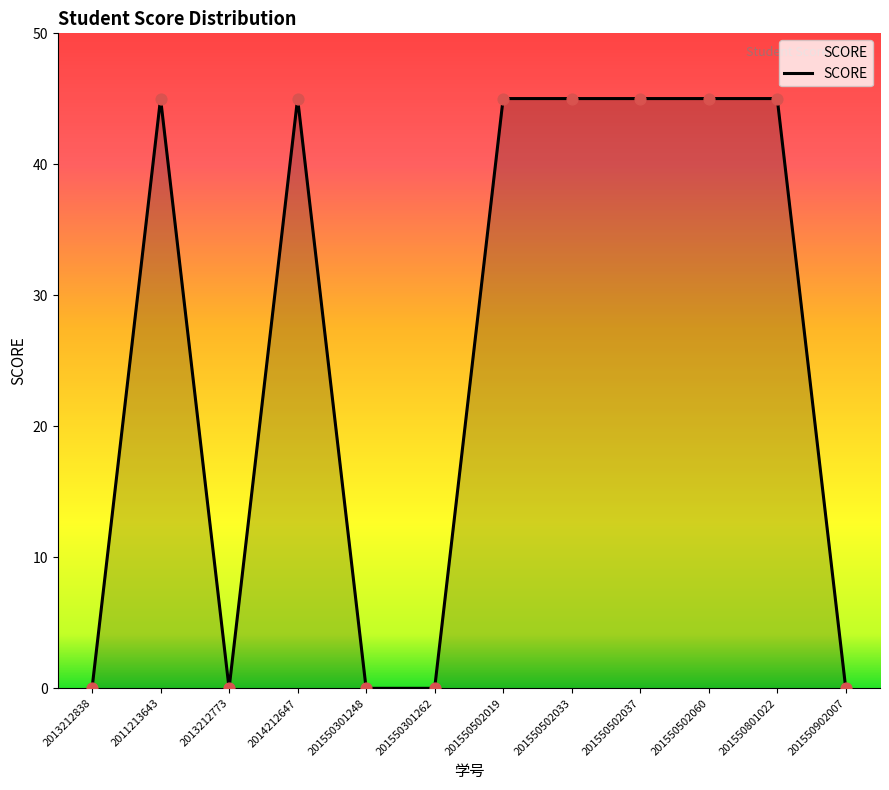

What is the ratio of the value at 201550502060 to the value at 201550502033?

1.0